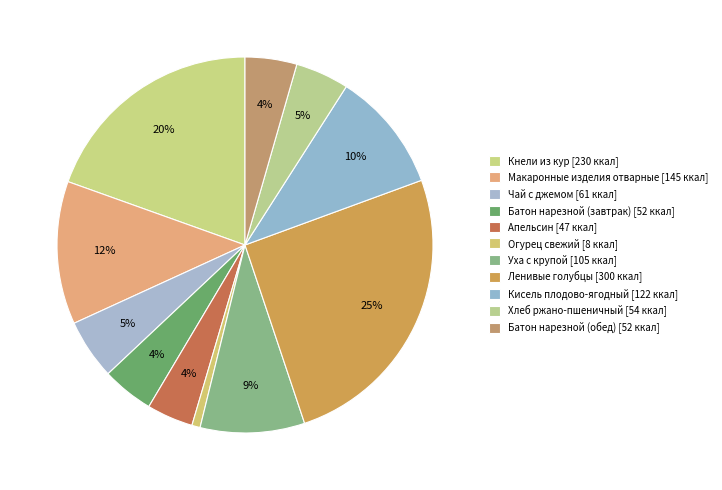

What percentage is the Макаронные изделия отварные slice, to the nearest percent?

12%